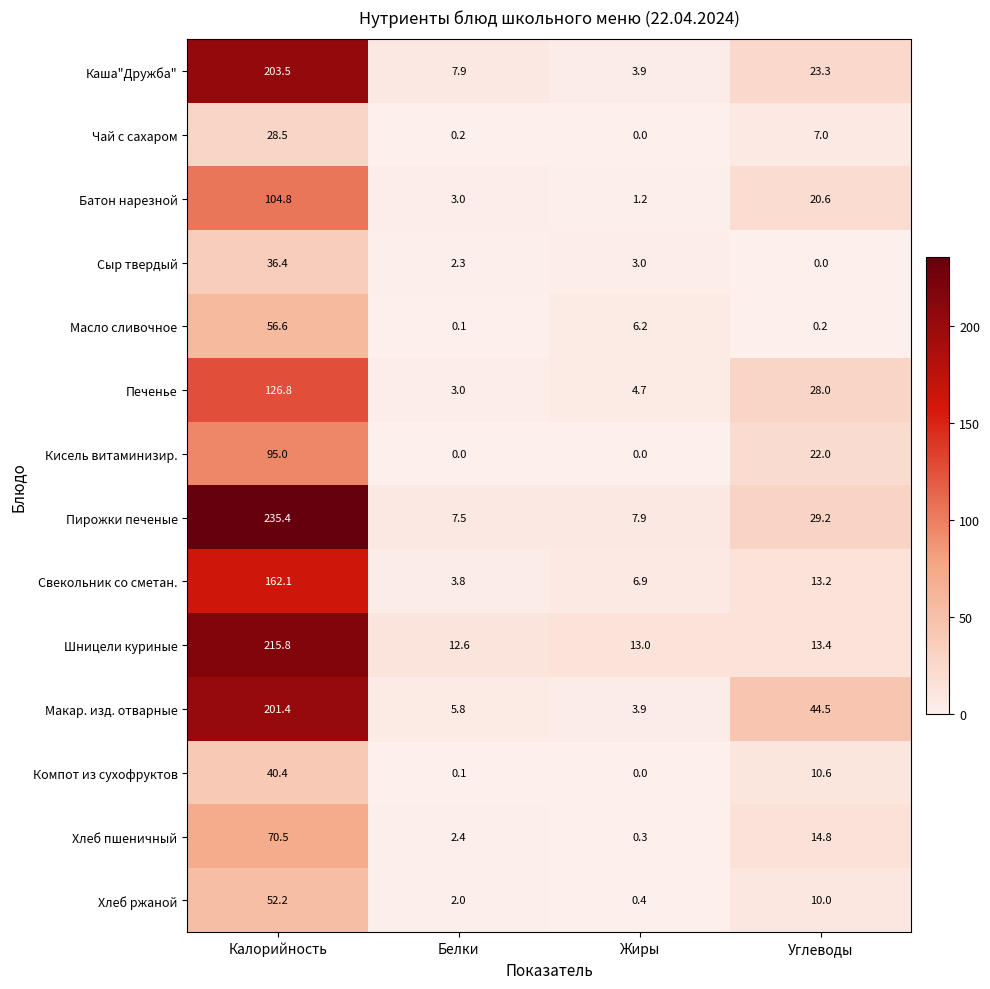

The value of Шницели куриные at Углеводы is 13.4. True or false?

True